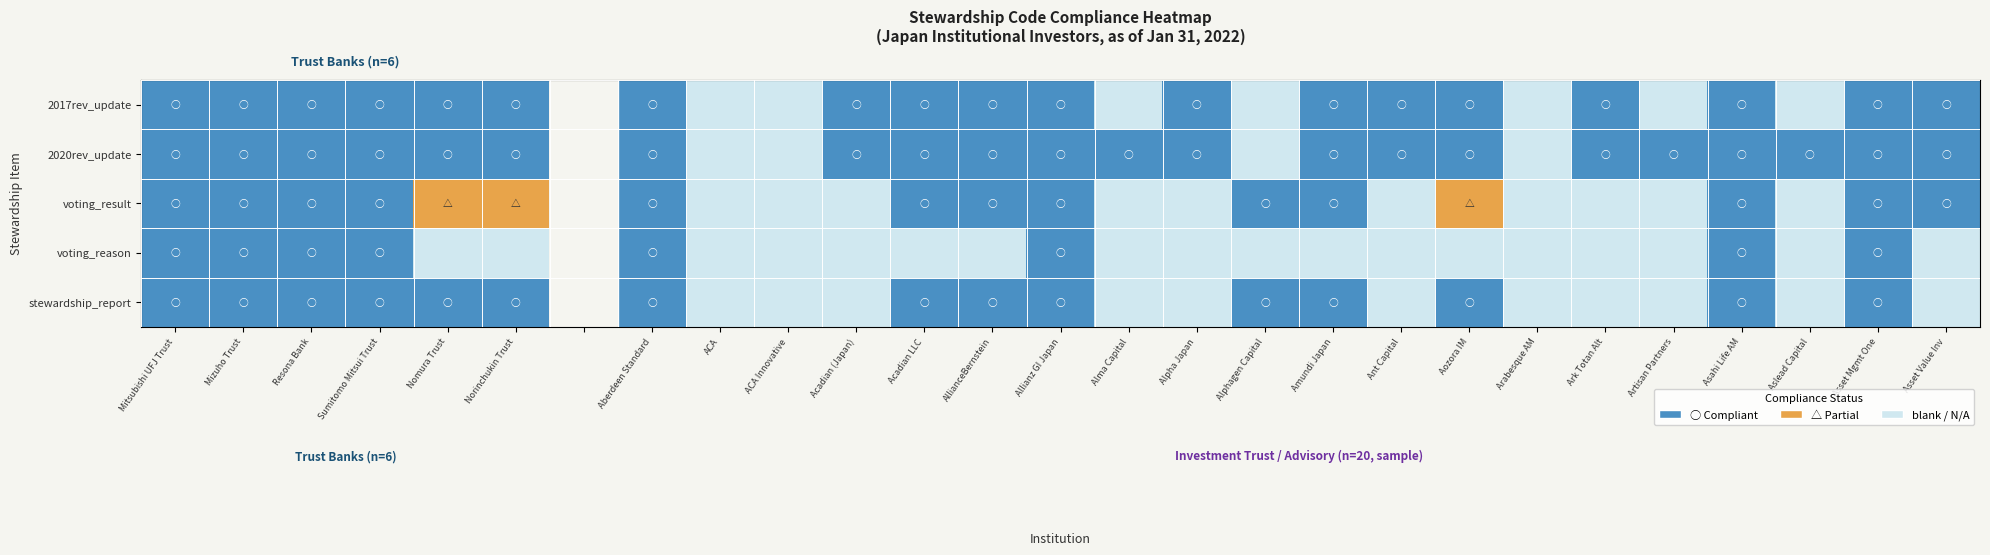

Is it true that stewardship_report equals 0.3 at AllianceBernstein?

False